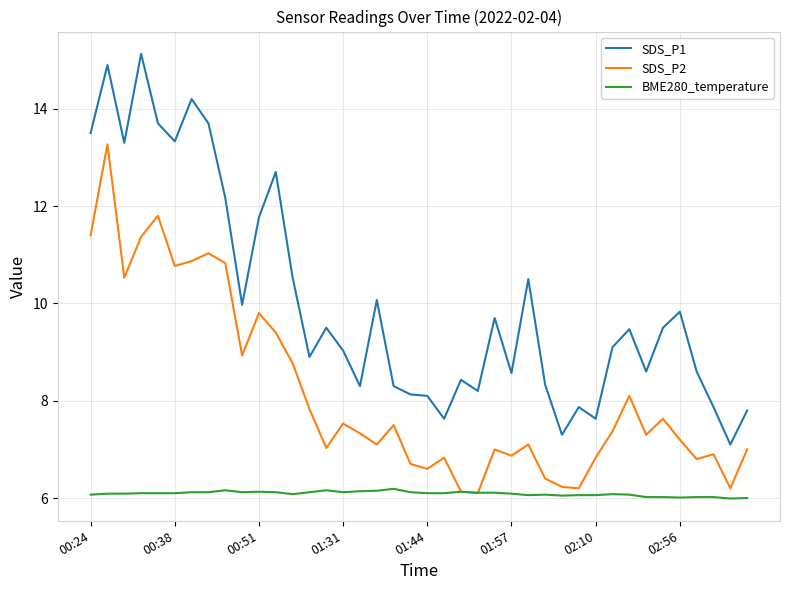

Rank the series by their average value, from lowest to highest.

BME280_temperature, SDS_P2, SDS_P1